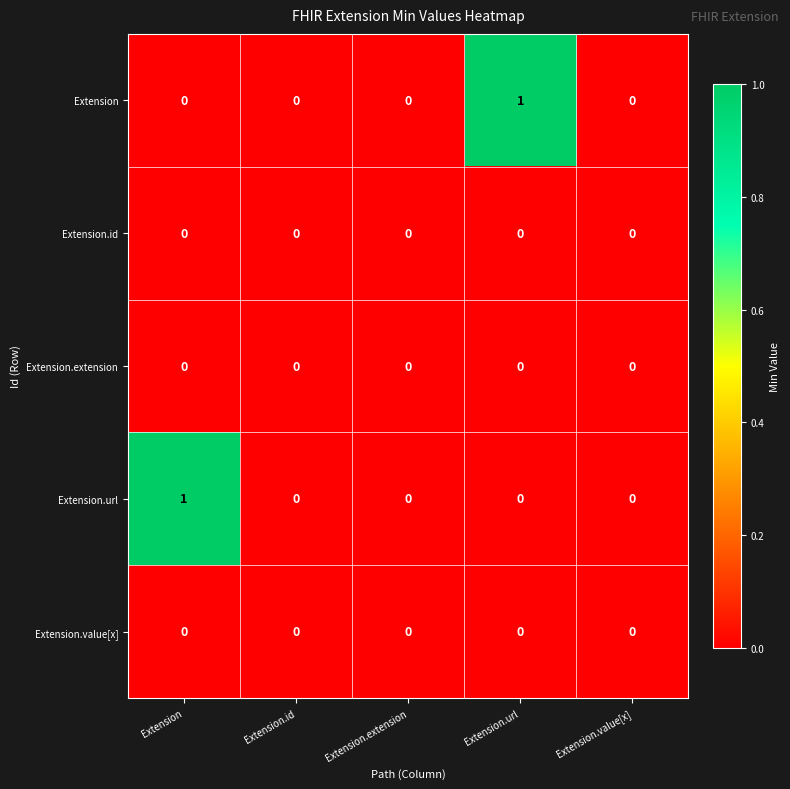

Reading left to right, list all the values displayed in this chart.

Extension: 0	0	0	1	0
Extension.id: 0	0	0	0	0
Extension.extension: 0	0	0	0	0
Extension.url: 1	0	0	0	0
Extension.value[x]: 0	0	0	0	0